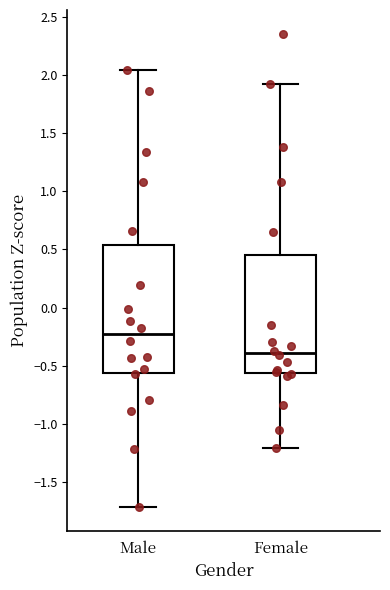

Reading left to right, read every box against the y-axis: the position of its median line, the range the box covers, and the ends of its whiskers. The values are not printed on the chart, so give them approximately, as read against the axis.

Male: median -0.25, box -0.55 to 0.55, whiskers -1.70 to 2.05
Female: median -0.40, box -0.55 to 0.45, whiskers -1.20 to 1.90